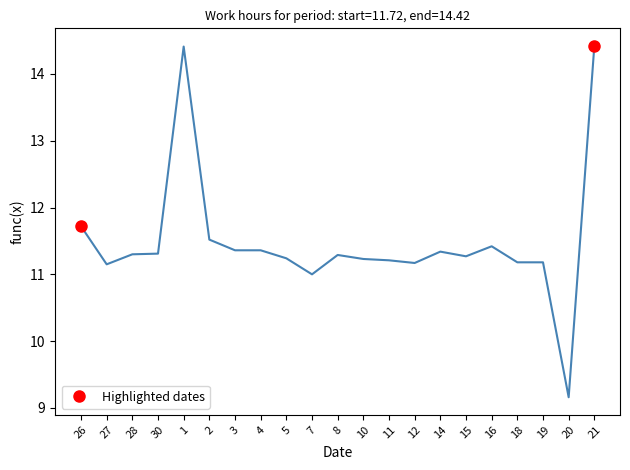

How many lines are shown in the chart?

1